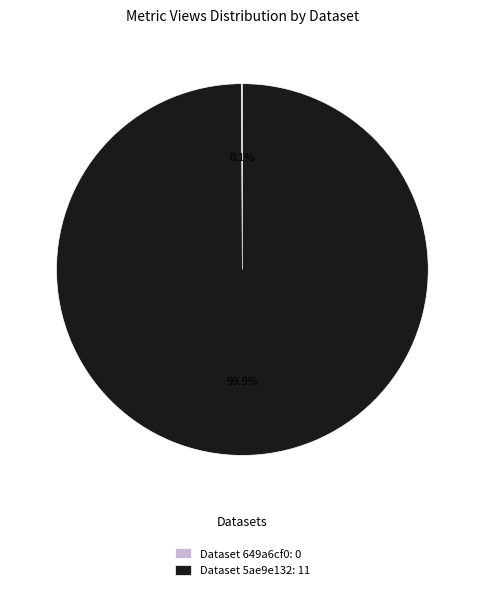

Is there any slice that represents more than half of the pie?

Yes